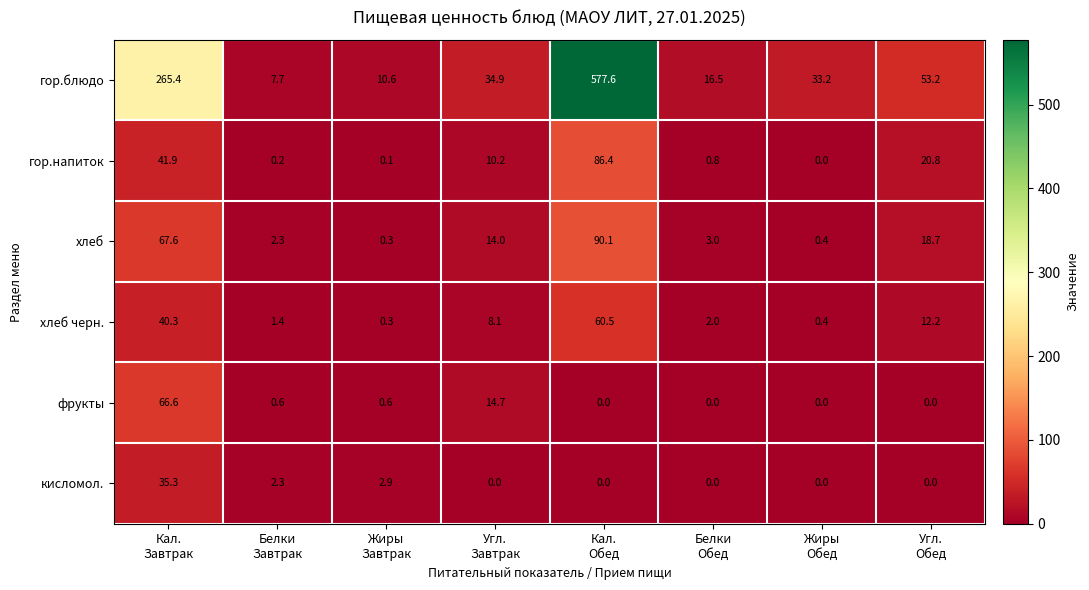

At which category does the chart reach its peak across all series?

Кал.
Обед